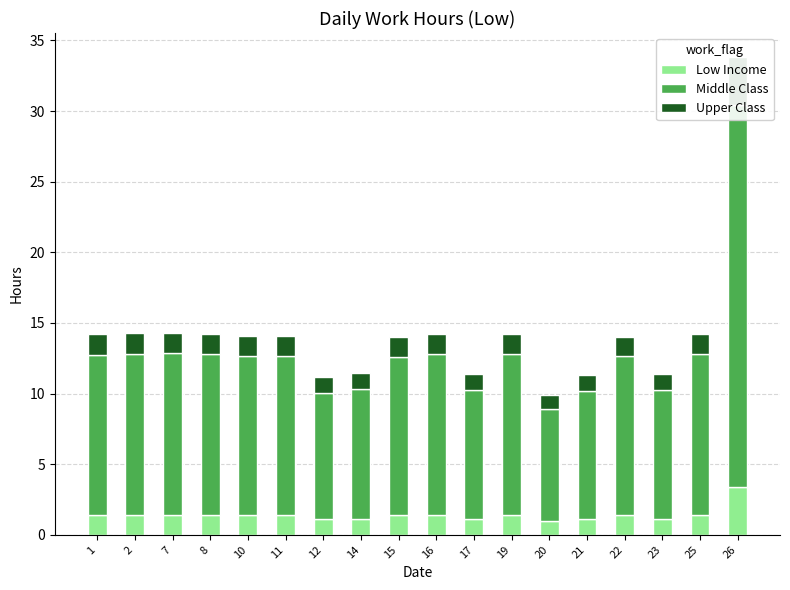

Is it true that Upper Class equals 0.7 at 25?

False